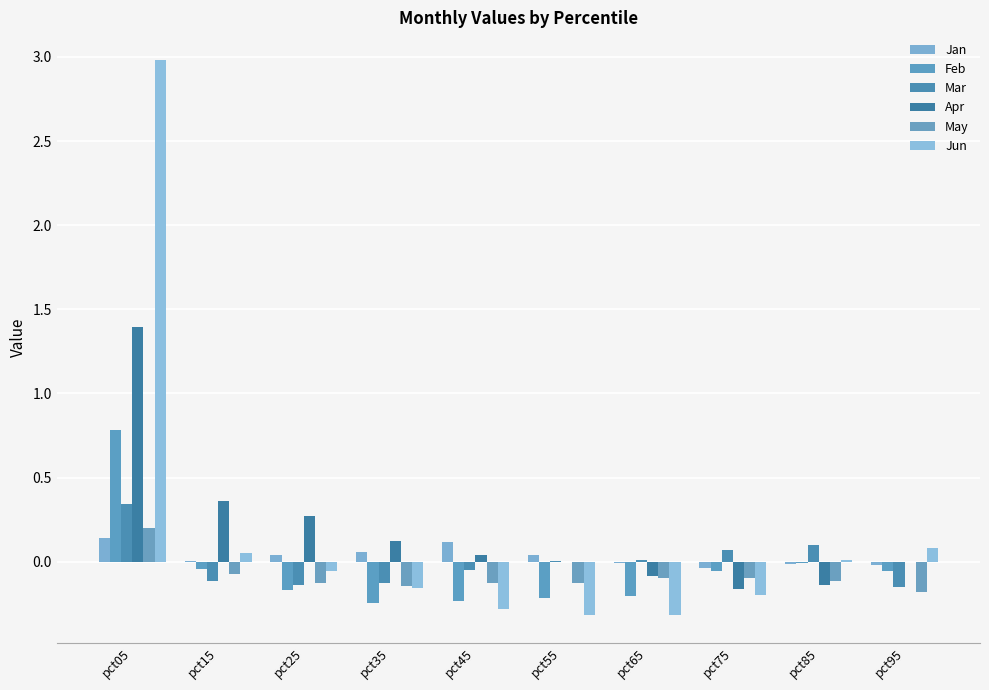

Which series has the widest spread of values?

Jun